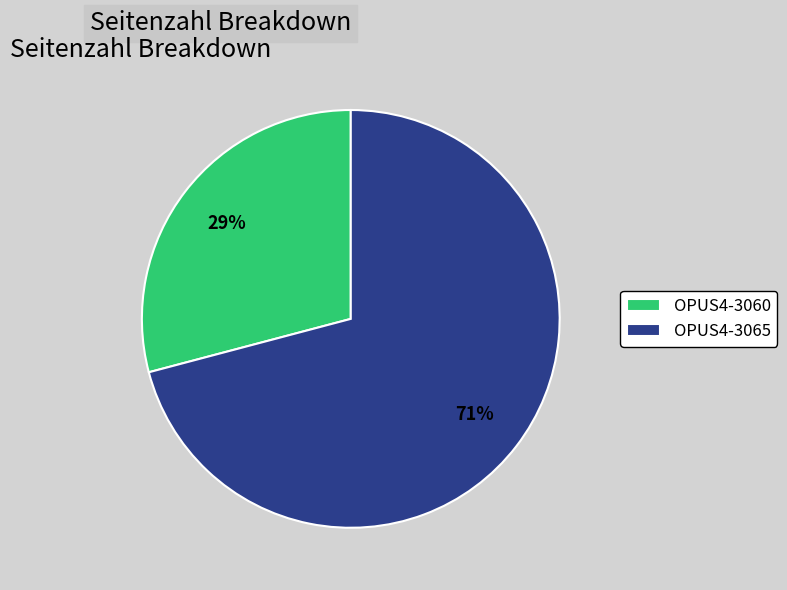

Count the number of slices in the pie.

2